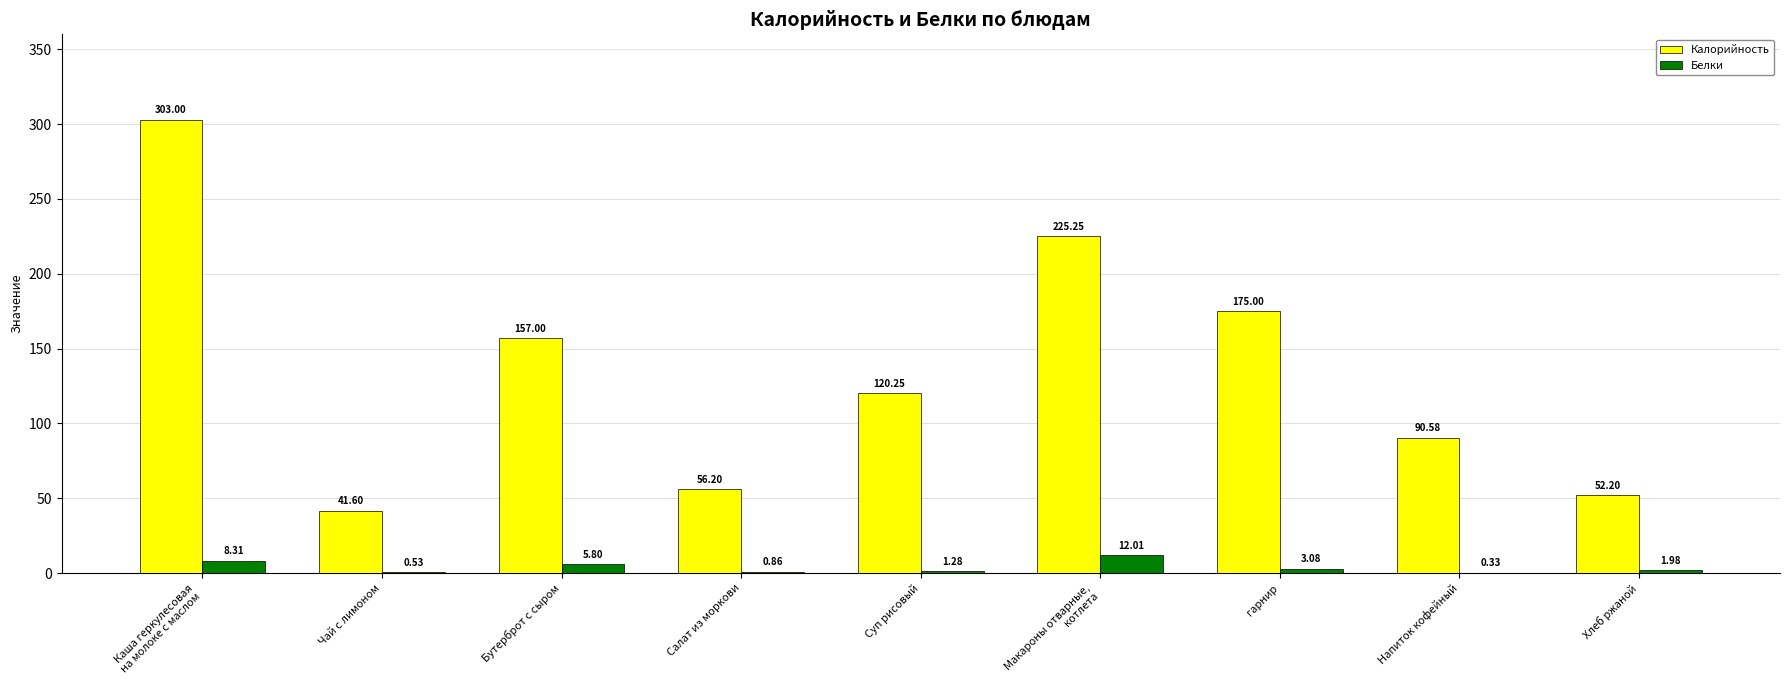

What is the difference between the Белки values at Хлеб ржаной and Суп рисовый?

0.7